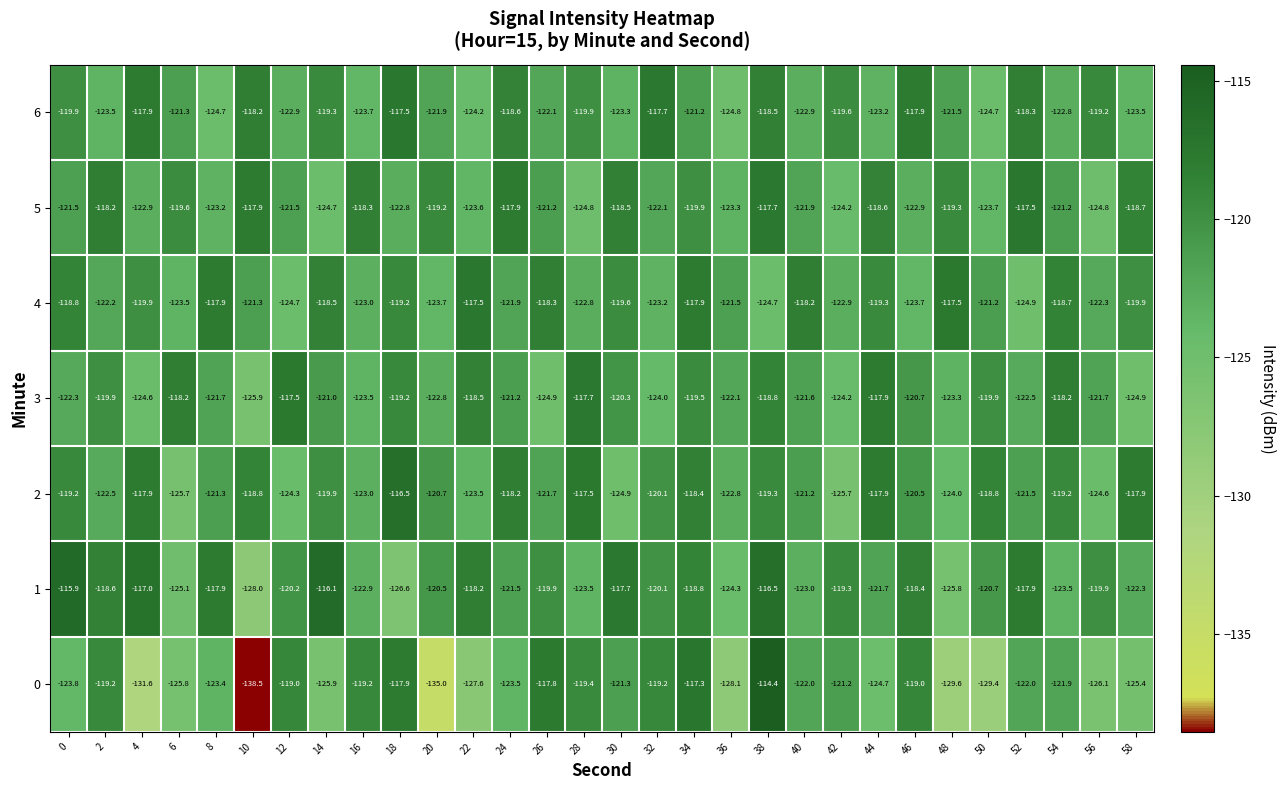

Rank the series at 22 from highest to lowest value.

4, 1, 3, 2, 5, 6, 0